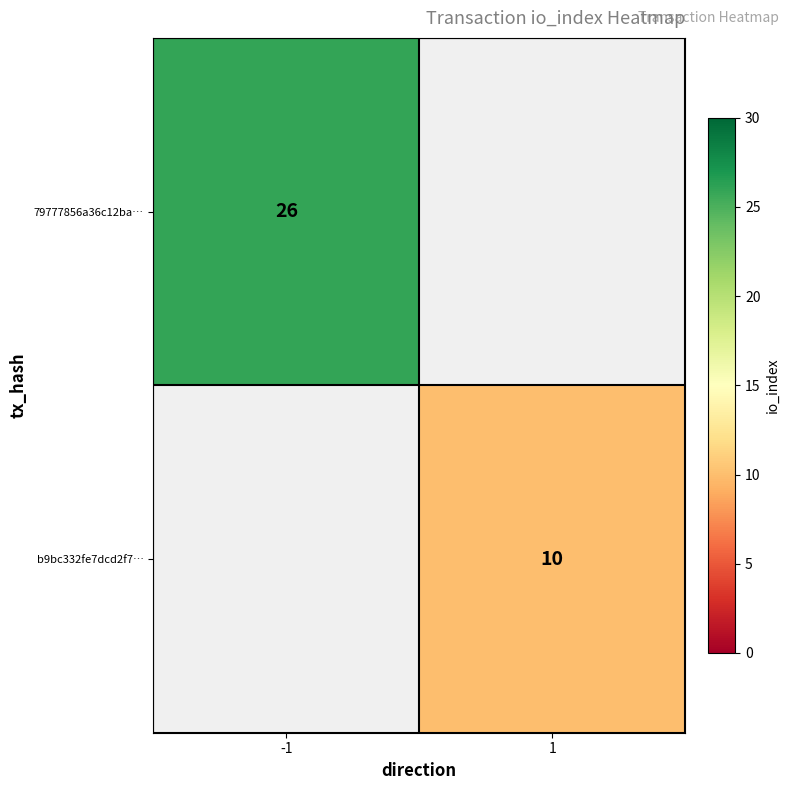

Is it true that b9bc332fe7dcd2f7… equals 7 at 1?

False